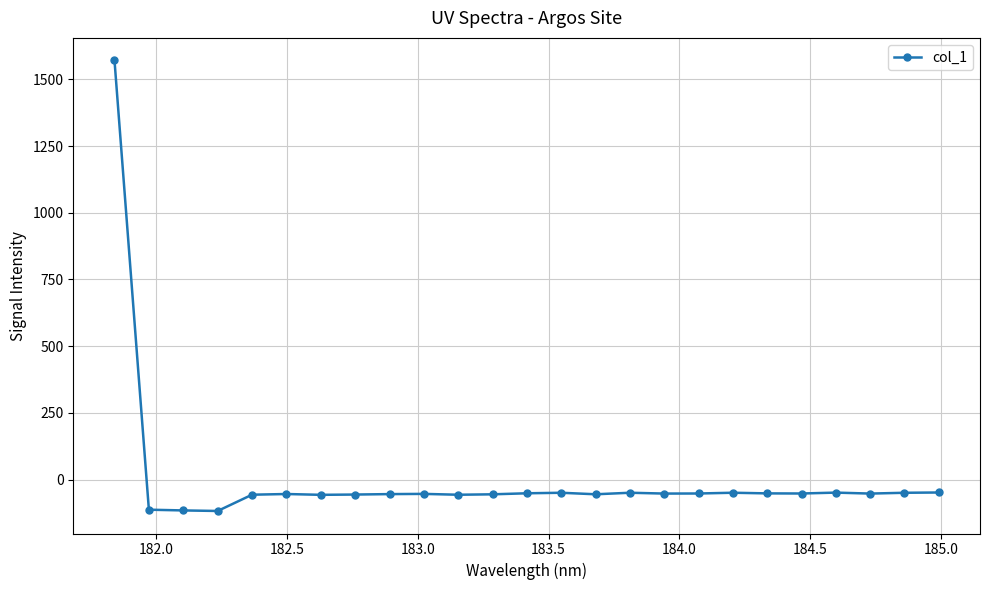

What is the sum of all values?

114.2